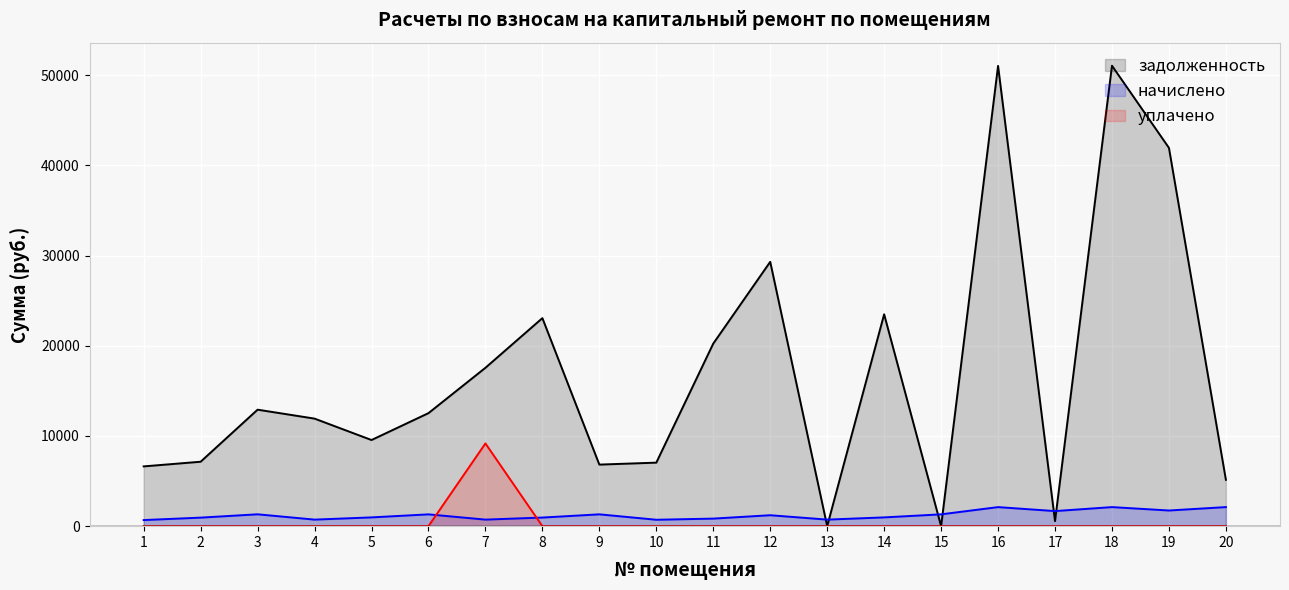

How many categories are shown in the chart?

20